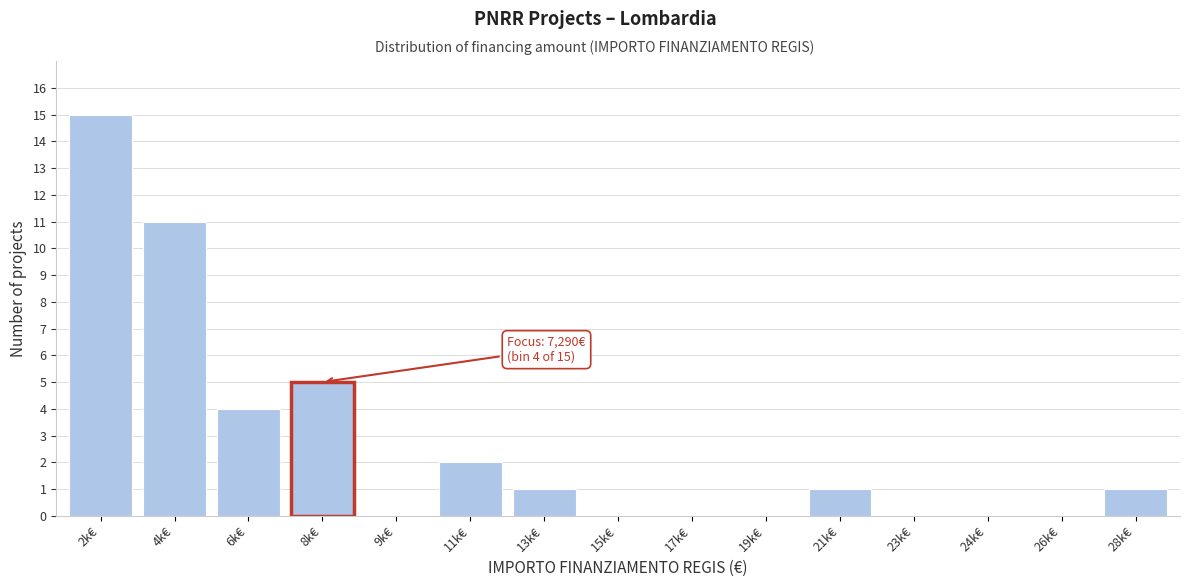

The chart shows a value of -7 at 17k€. True or false?

False